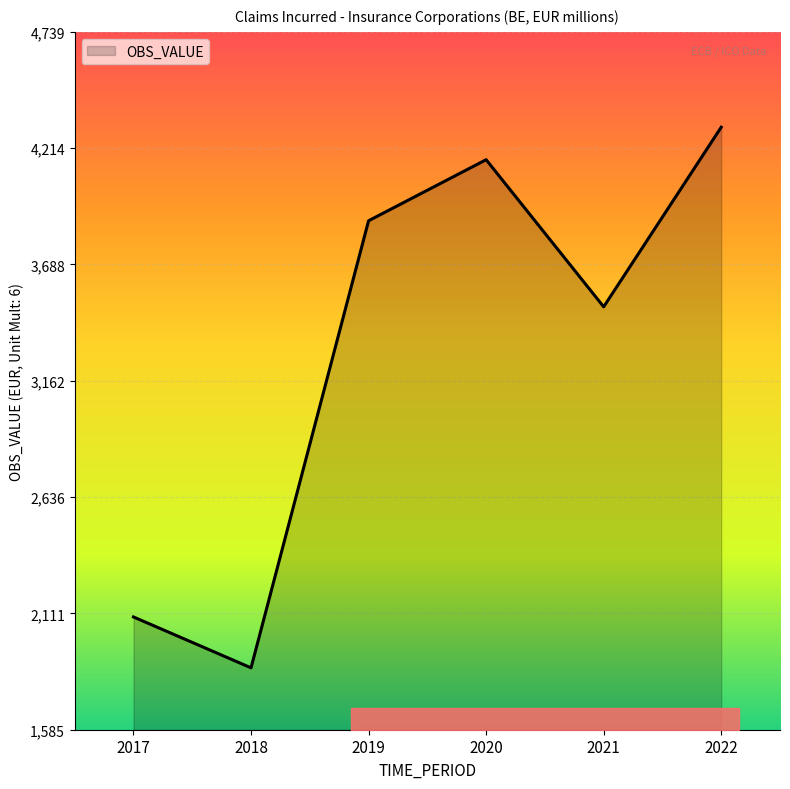

Reading right to left, what are all the values shown in this chart?

2022=4309	2021=3497	2020=4162	2019=3886	2018=1865	2017=2095